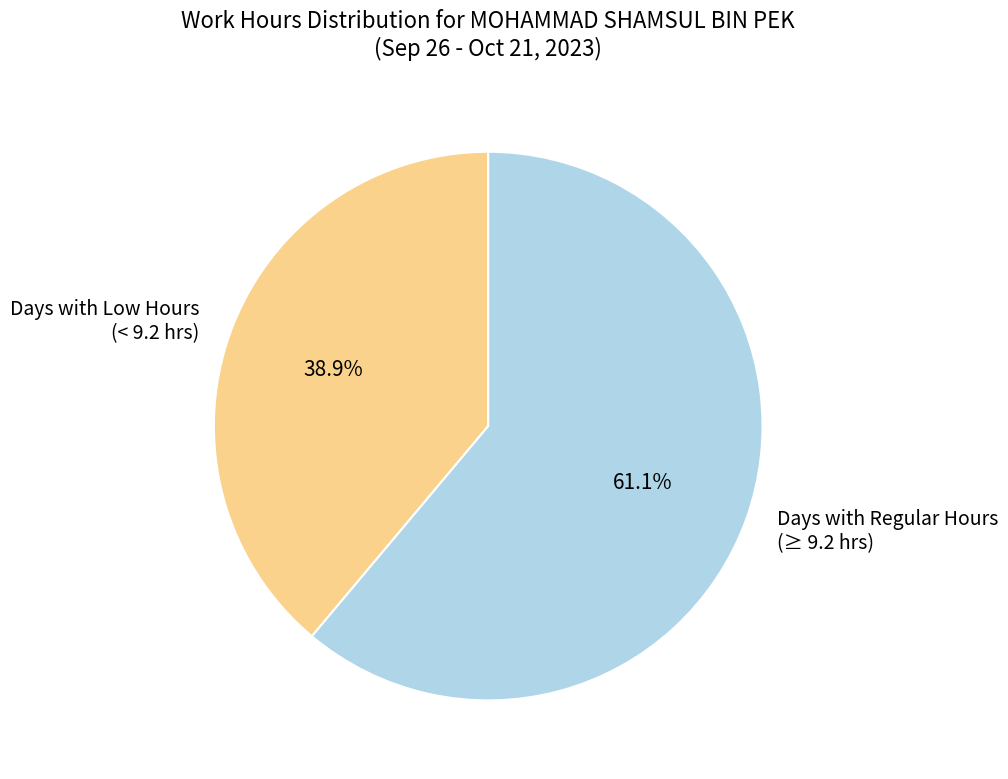

What percentage do Days with Low Hours (< 9.2 hrs) and Days with Regular Hours (≥ 9.2 hrs) together represent?

100.0%